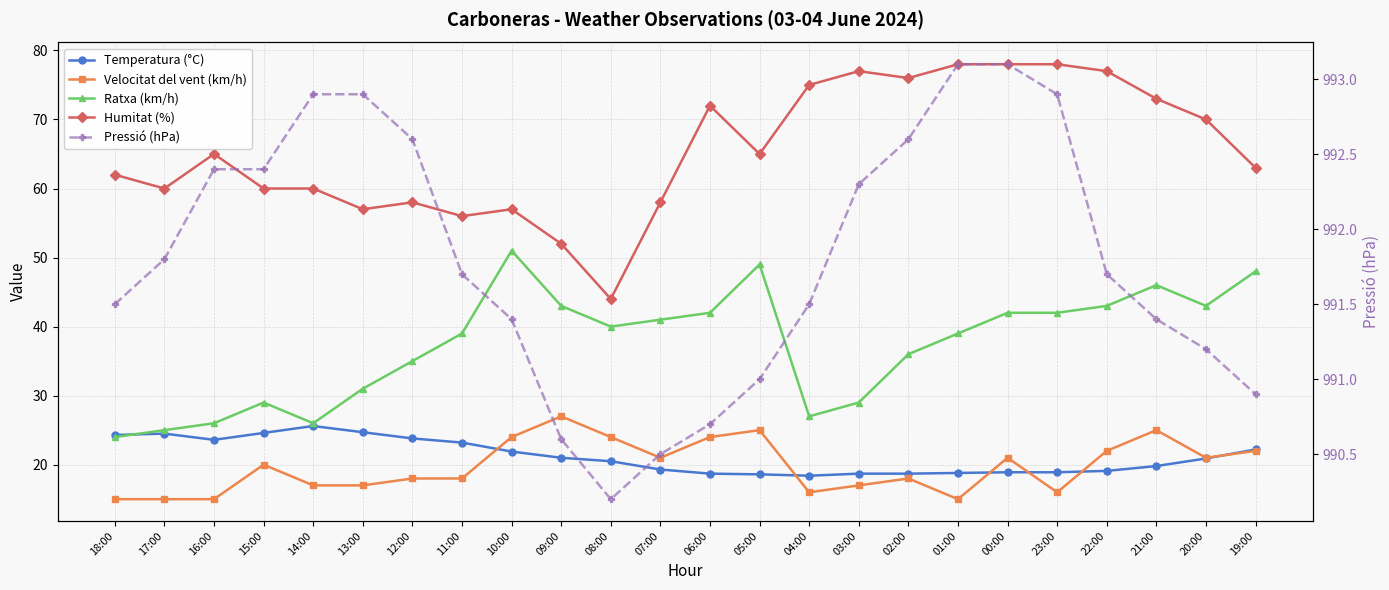

What is the minimum value shown in the chart?

15.0